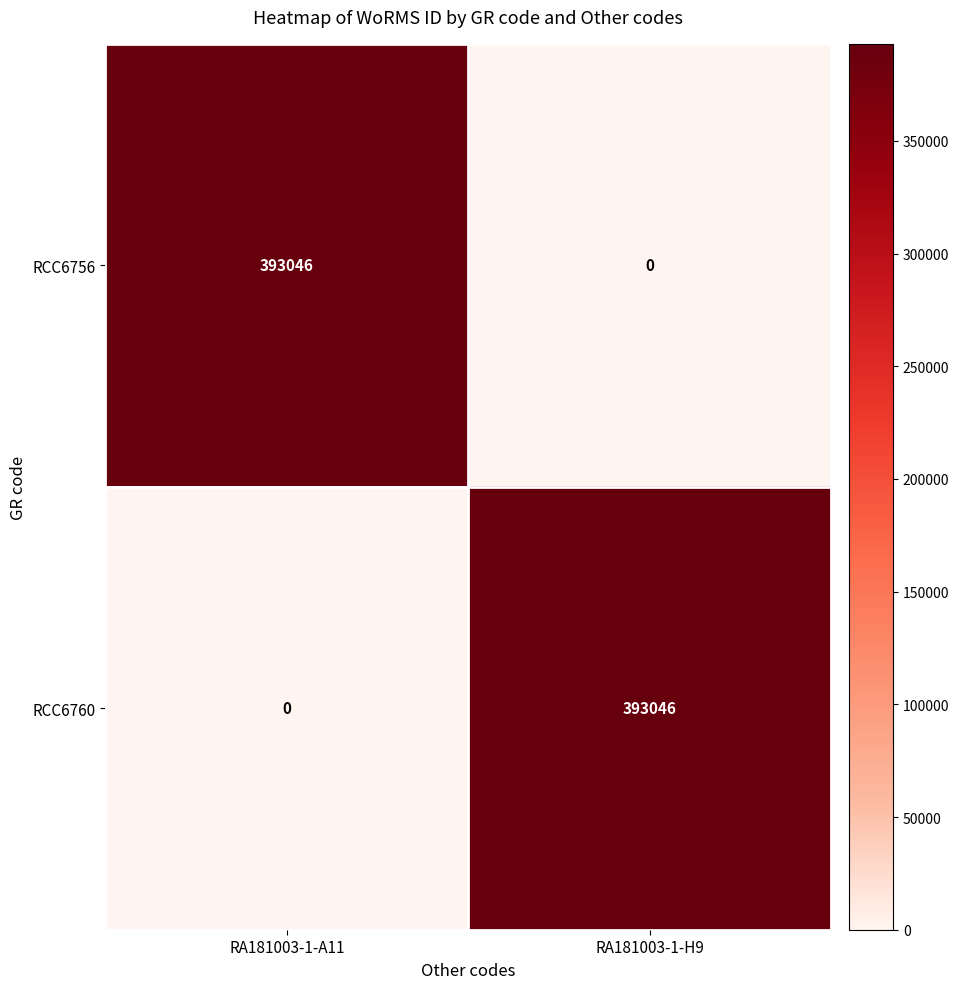

Reading left to right, list all the values displayed in this chart.

RCC6756: 393046	0
RCC6760: 0	393046